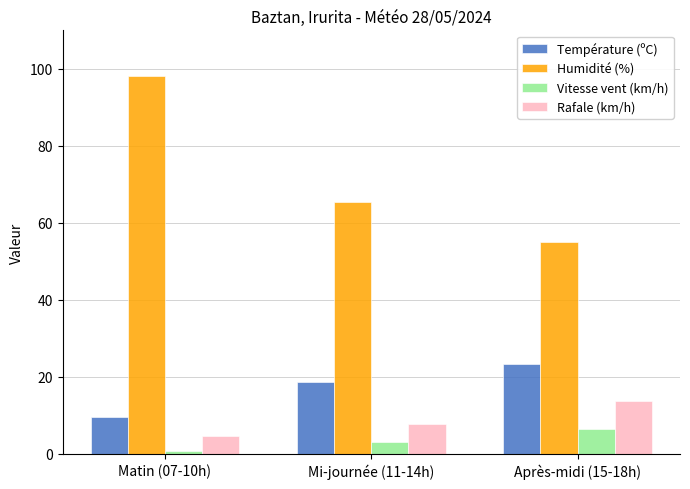

The value of Vitesse vent (km/h) at Matin (07-10h) is 0.8. True or false?

True